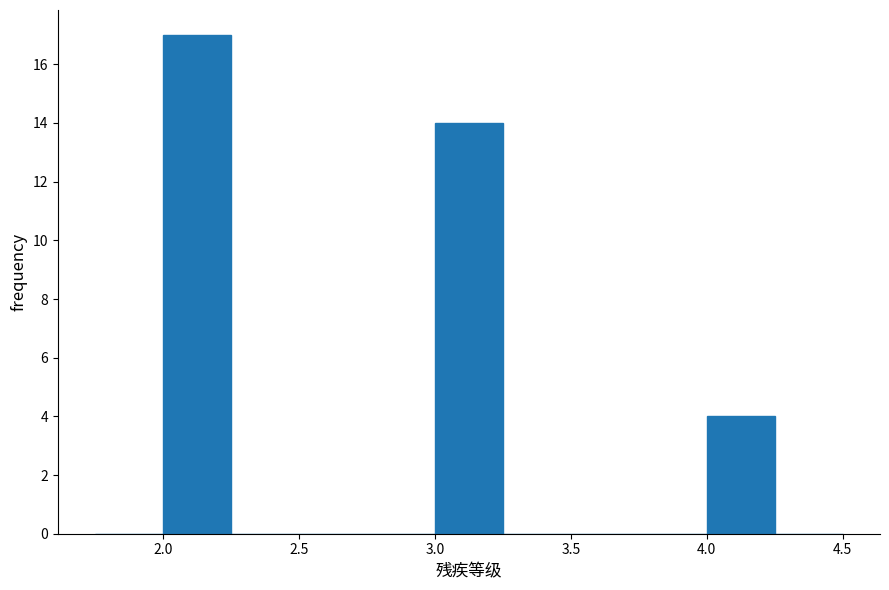

Reading left to right, transcribe this chart: for each bar, give the range it covers on the x-axis and its height. The values are not printed on the chart, so give them approximately, as read against the axis.

1.75 to 2.00: 0
2.00 to 2.25: 17
2.25 to 2.50: 0
2.50 to 2.75: 0
2.75 to 3.00: 0
3.00 to 3.25: 14
3.25 to 3.50: 0
3.50 to 3.75: 0
3.75 to 4.00: 0
4.00 to 4.25: 4
4.25 to 4.50: 0